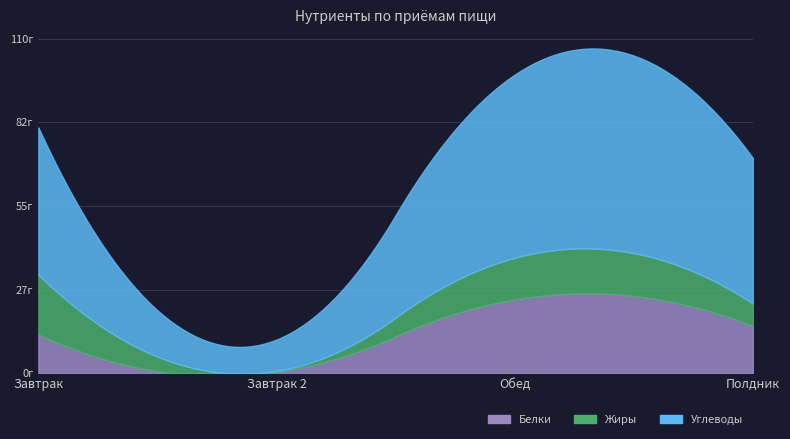

What is the label of the 3rd point from the left?

Обед